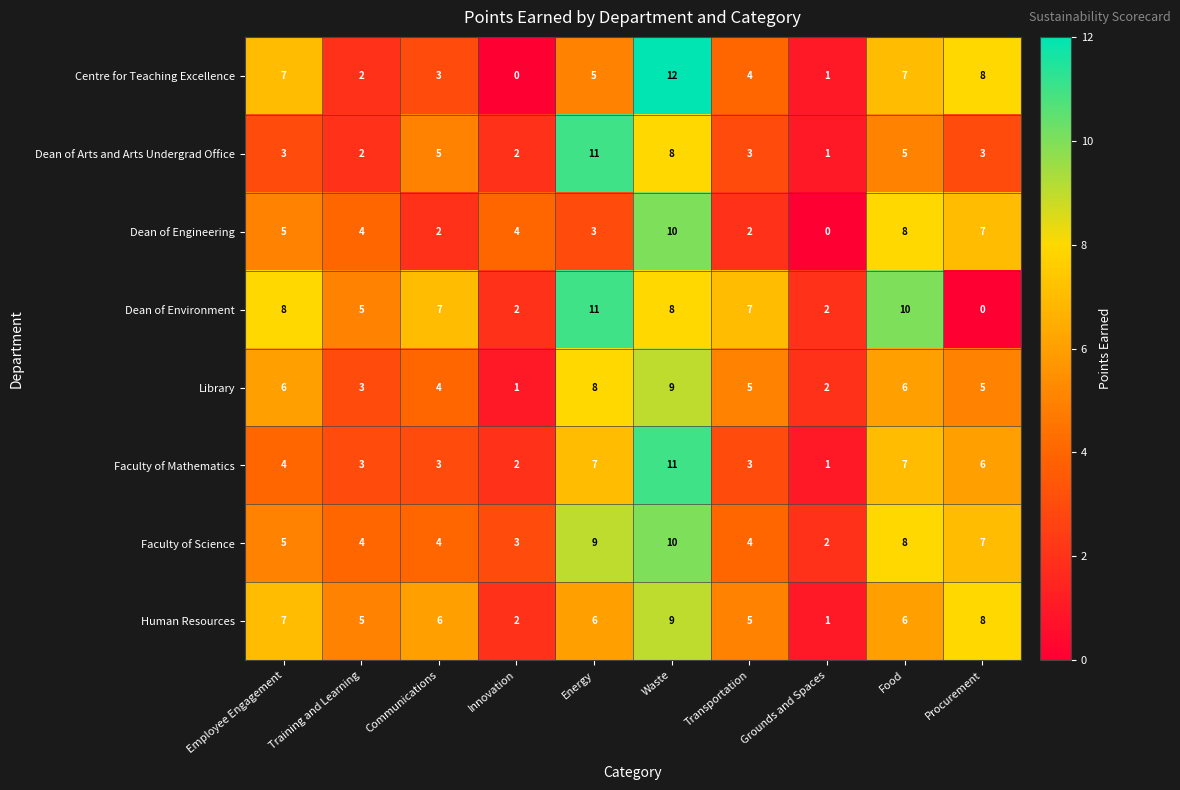

What is the sum of the Faculty of Science values at Procurement and Waste?

17